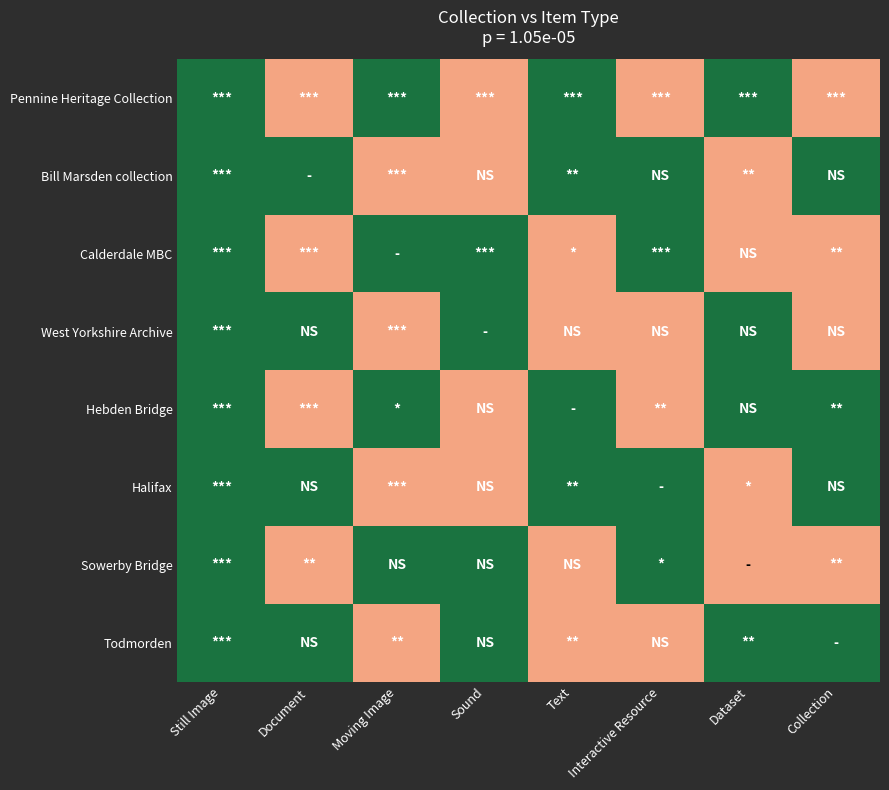

What is the total value across all series at Document?

4